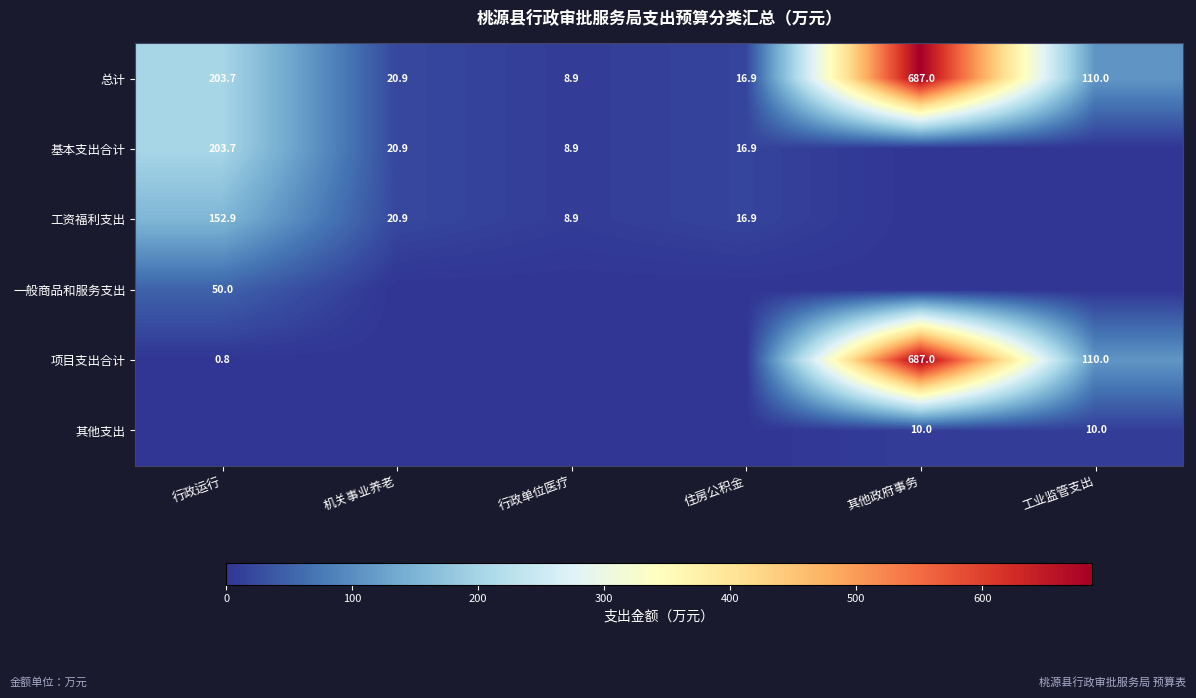

Rank the categories by 总计 value from lowest to highest.

行政单位医疗, 住房公积金, 机关事业养老, 工业监管支出, 行政运行, 其他政府事务